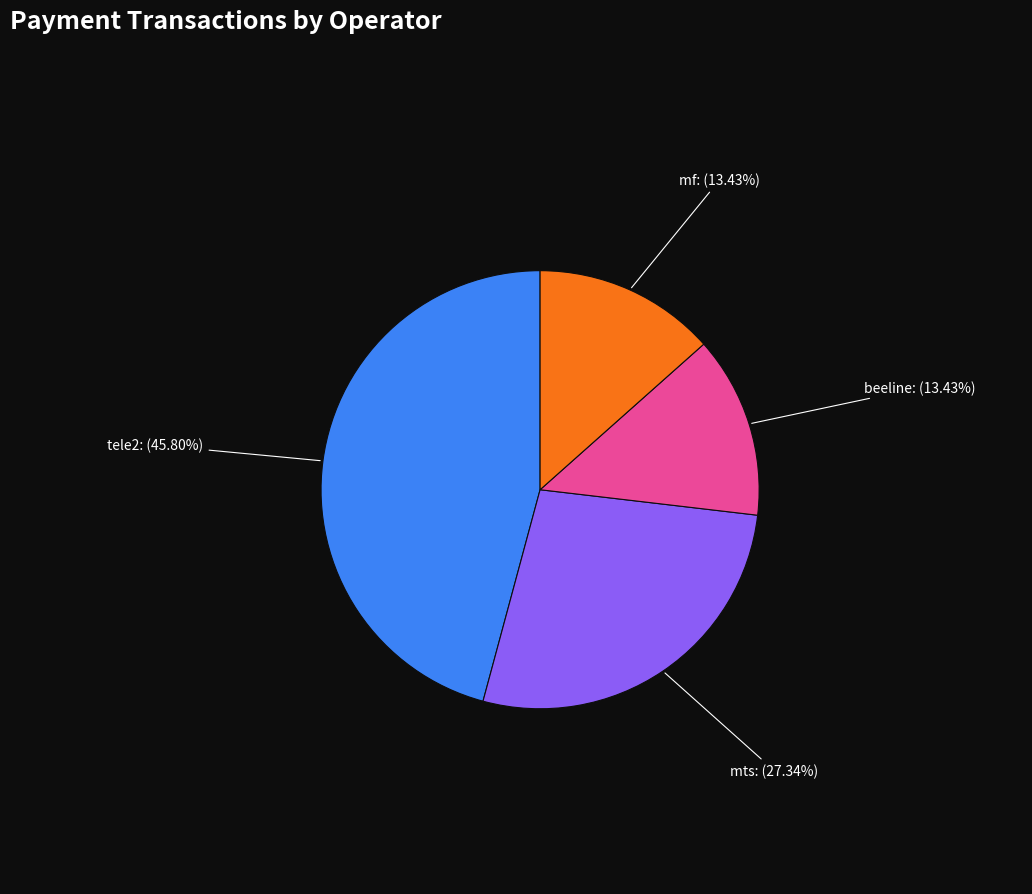

True or false: tele2 accounts for 51% of the total.

False